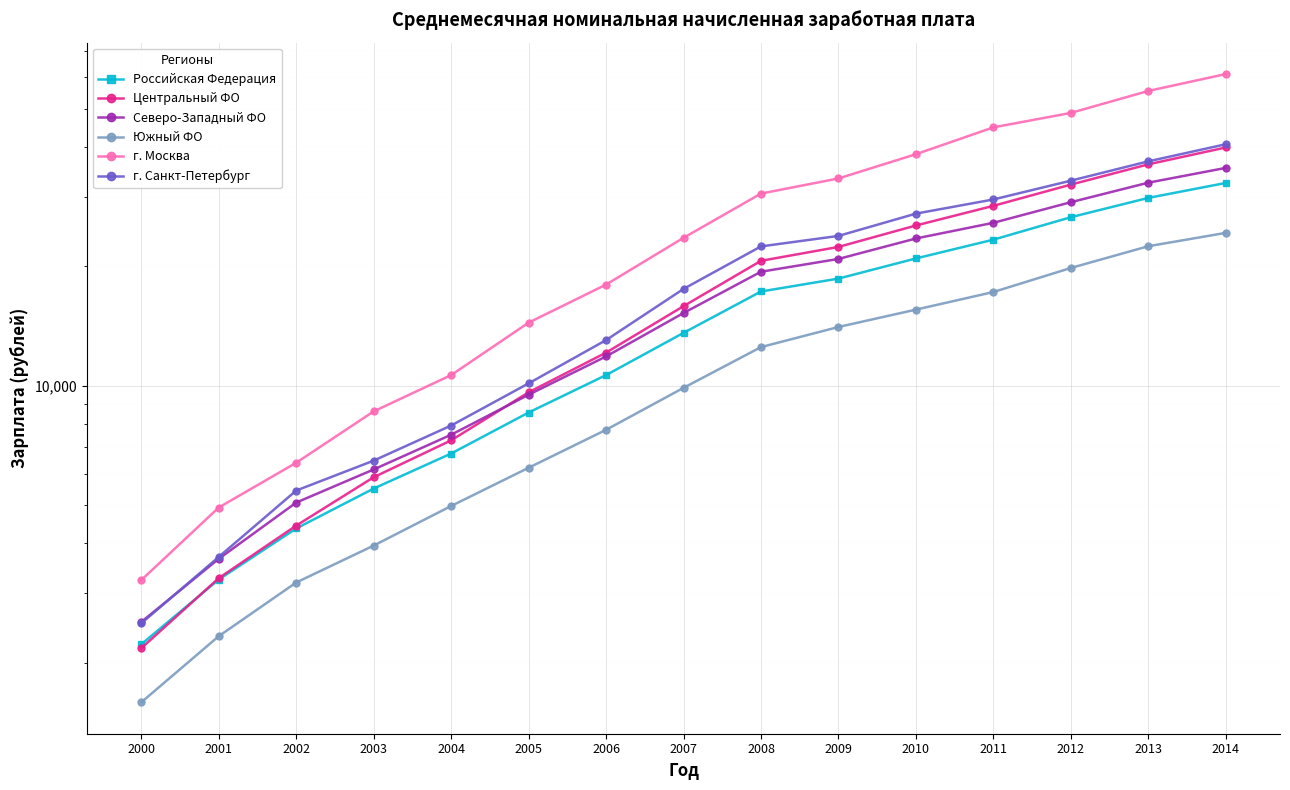

What are all the series names shown in the legend?

Российская Федерация, Центральный ФО, Северо-Западный ФО, Южный ФО, г. Москва, г. Санкт-Петербург